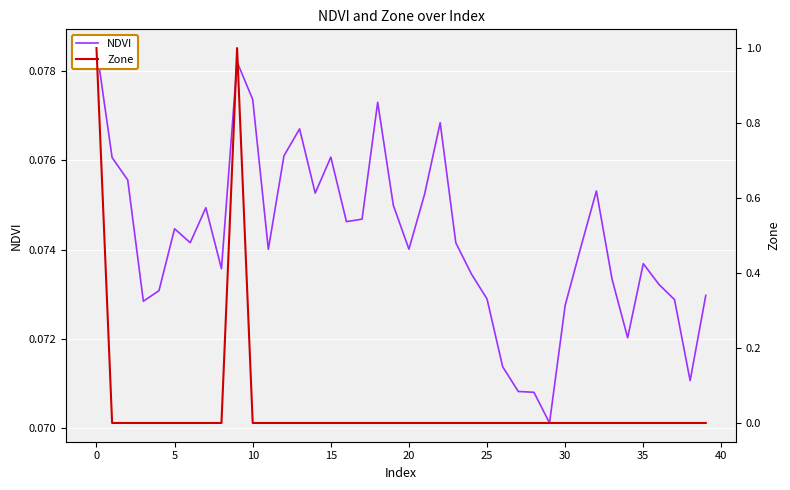

How many interior local valleys does the NDVI series have?

10